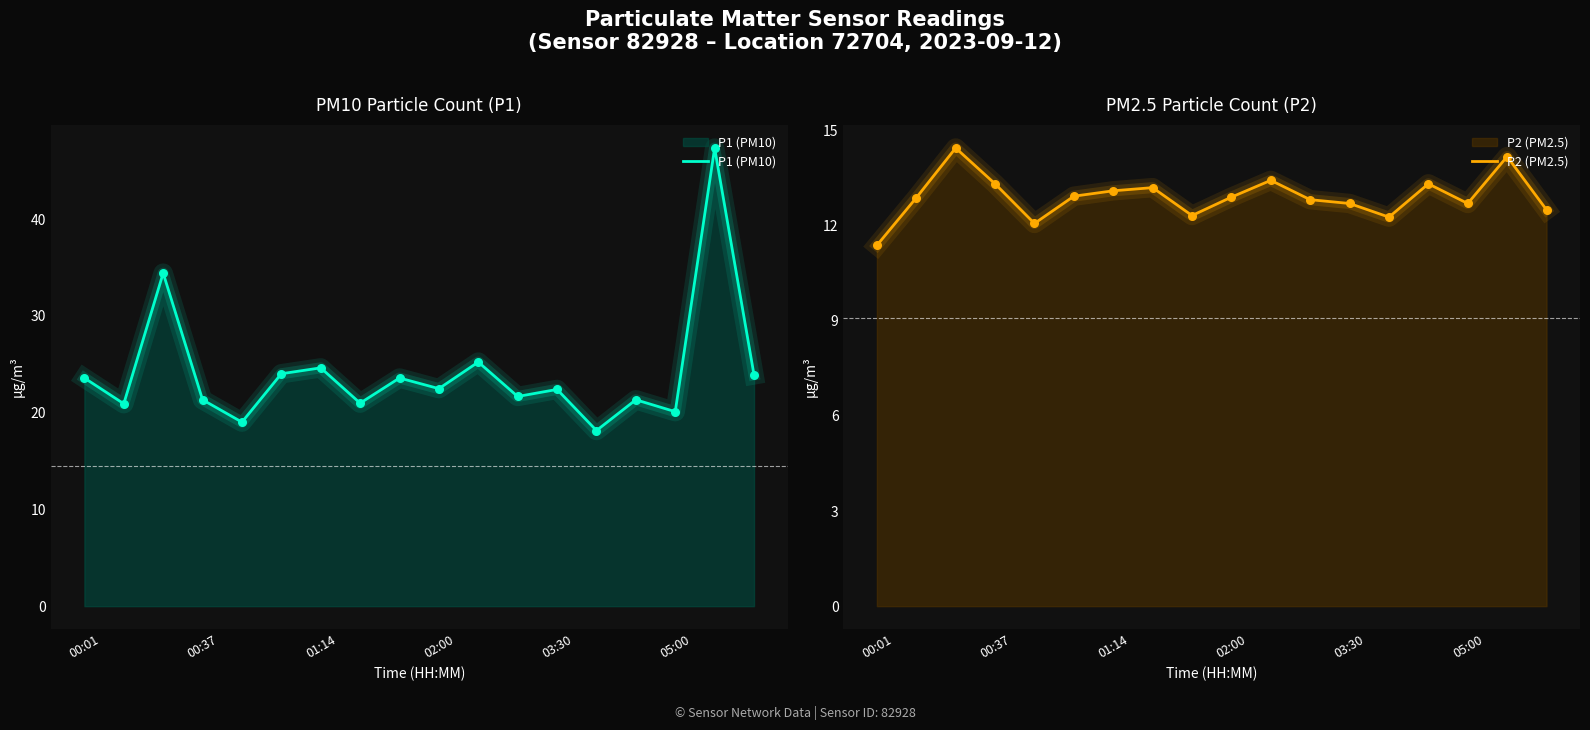

What are all the series names shown in the legend?

P1 (PM10), P2 (PM2.5)